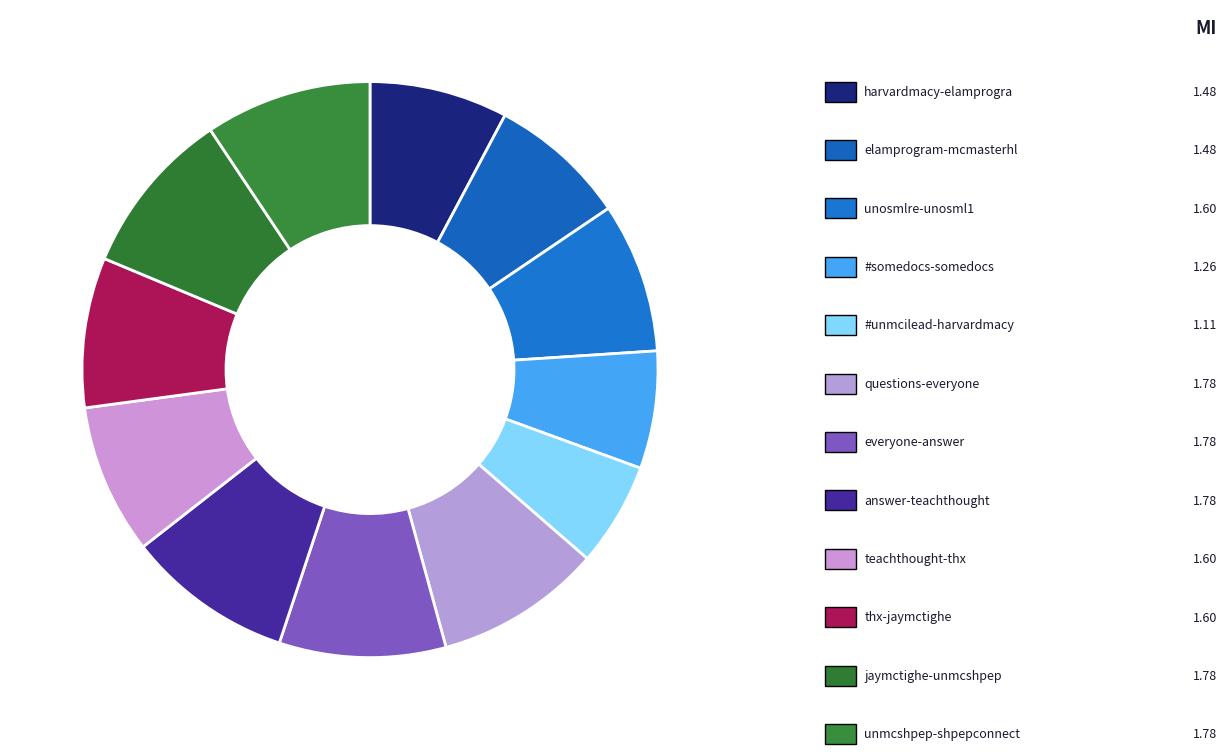

Count the number of slices in the pie.

12